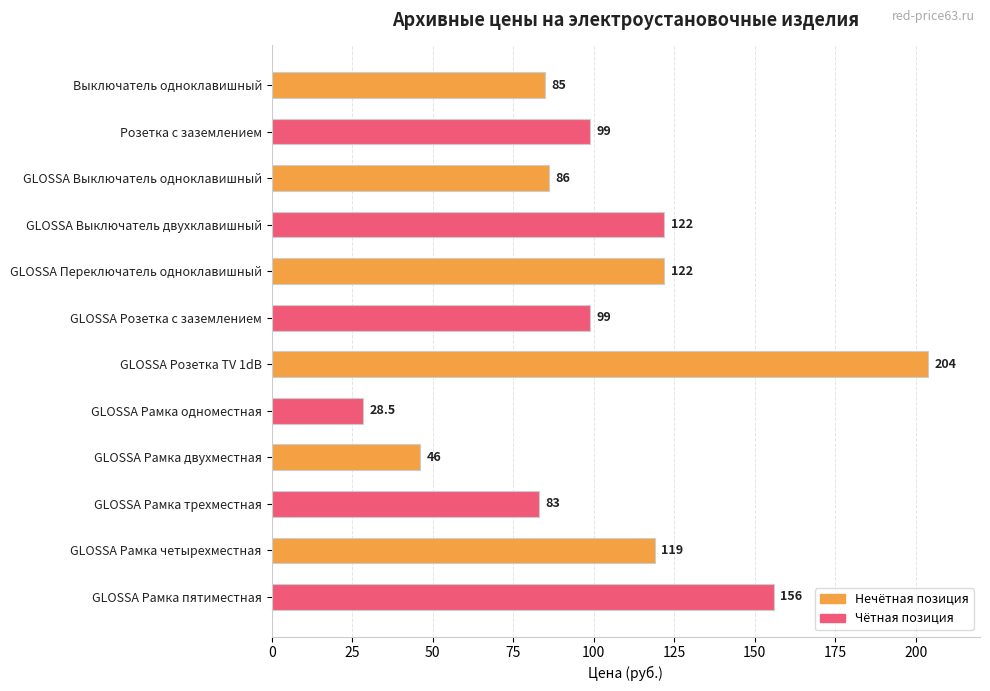

The value at GLOSSA Розетка TV 1dB is 204.0. True or false?

True